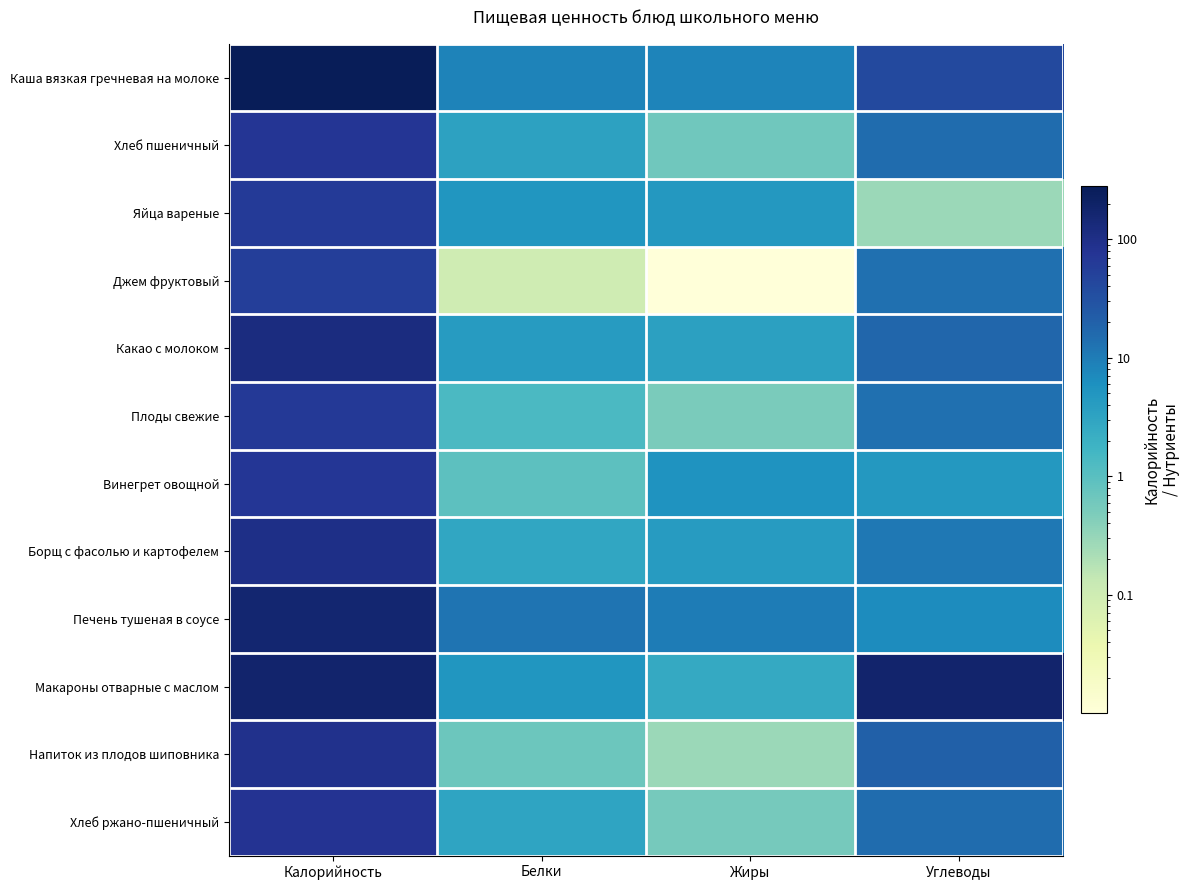

Reading left to right, what are all the values shown in this chart?

Каша вязкая гречневая на молоке: Калорийность=280.0	Белки=8.4	Жиры=8.0	Углеводы=40.6
Хлеб пшеничный: Калорийность=72.0	Белки=3.4	Жиры=0.6	Углеводы=14.8
Яйца вареные: Калорийность=63.0	Белки=5.1	Жиры=4.6	Углеводы=0.3
Джем фруктовый: Калорийность=55.0	Белки=0.1	Жиры=0.0	Углеводы=13.8
Какао с молоком: Калорийность=119.0	Белки=4.1	Жиры=3.5	Углеводы=17.6
Плоды свежие: Калорийность=65.0	Белки=1.4	Жиры=0.5	Углеводы=13.8
Винегрет овощной: Калорийность=71.0	Белки=0.9	Жиры=5.3	Углеводы=4.6
Борщ с фасолью и картофелем: Калорийность=102.0	Белки=2.9	Жиры=4.1	Углеводы=11.3
Печень тушеная в соусе: Калорийность=166.0	Белки=12.2	Жиры=10.1	Углеводы=6.5
Макароны отварные с маслом: Калорийность=175.0	Белки=5.1	Жиры=2.6	Углеводы=175.0
Напиток из плодов шиповника: Калорийность=88.0	Белки=0.7	Жиры=0.3	Углеводы=20.8
Хлеб ржано-пшеничный: Калорийность=81.0	Белки=3.1	Жиры=0.6	Углеводы=15.0